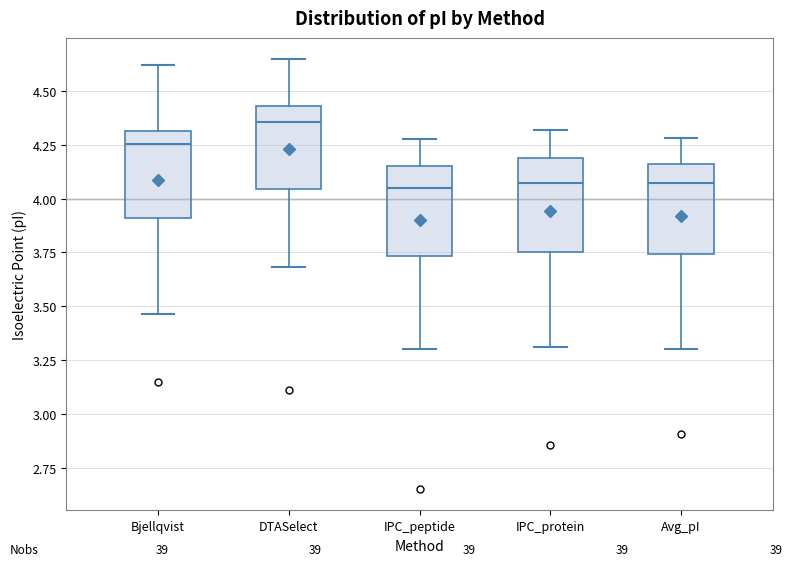

Reading left to right, read every box against the y-axis: the position of its median line, the range the box covers, and the ends of its whiskers. The values are not printed on the chart, so give them approximately, as read against the axis.

Bjellqvist: median 4.25, box 3.90 to 4.30, whiskers 3.45 to 4.60
DTASelect: median 4.35, box 4.05 to 4.45, whiskers 3.70 to 4.65
IPC_peptide: median 4.05, box 3.75 to 4.15, whiskers 3.30 to 4.30
IPC_protein: median 4.10, box 3.75 to 4.20, whiskers 3.30 to 4.30
Avg_pI: median 4.10, box 3.75 to 4.15, whiskers 3.30 to 4.30